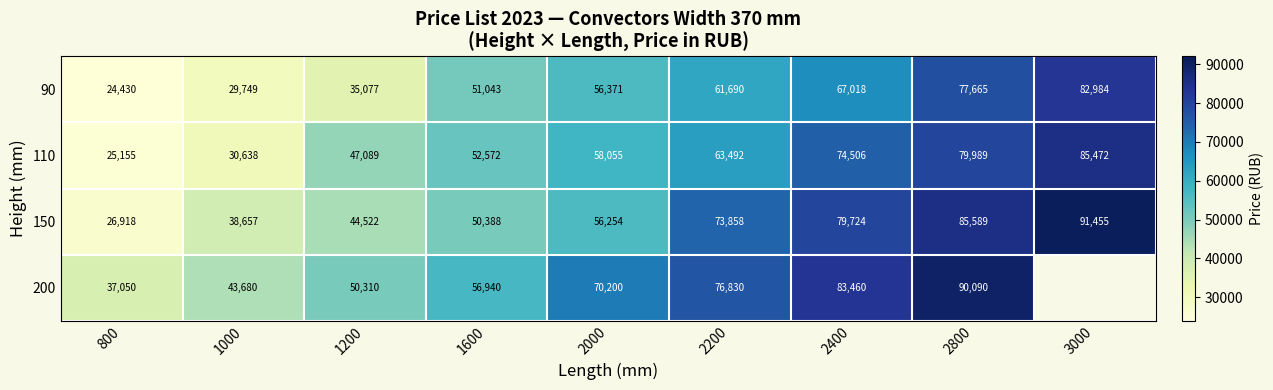

Where is 110 nearest to the value 55313?

1600